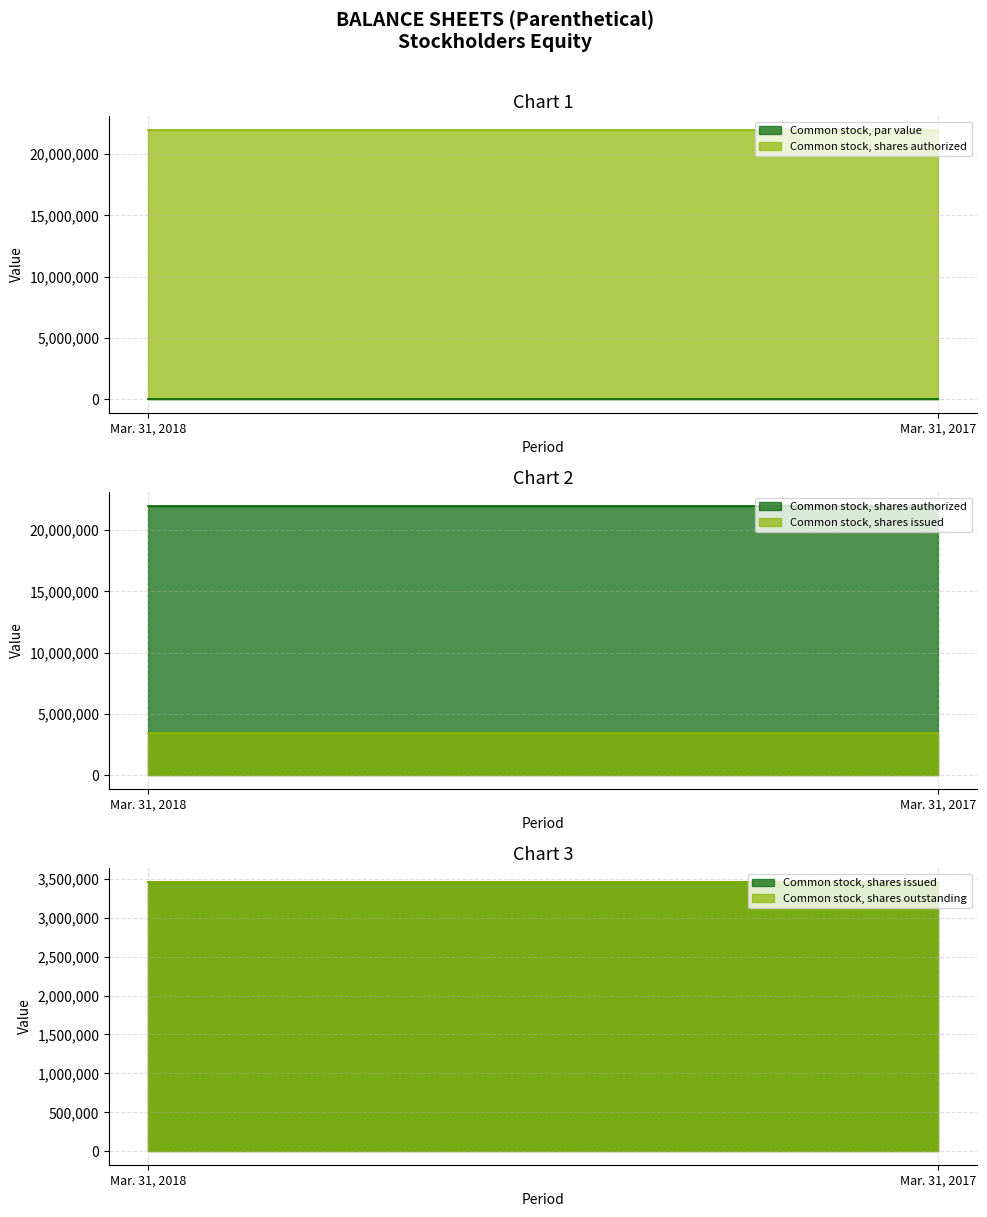

Reading right to left, extract all data points from this chart.

Common stock, par value: 0	0
Common stock, shares authorized: 22000000	22000000
Common stock, shares issued: 3461022	3461022
Common stock, shares outstanding: 3461022	3461022